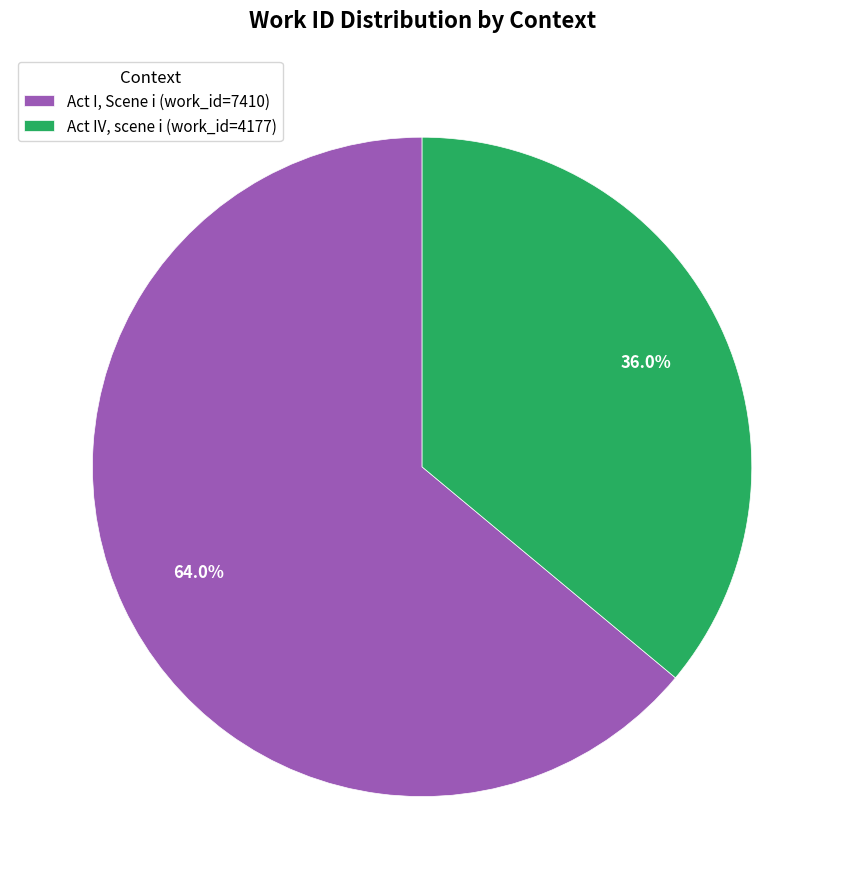

The Act IV, scene i slice represents 36% of the pie. True or false?

True